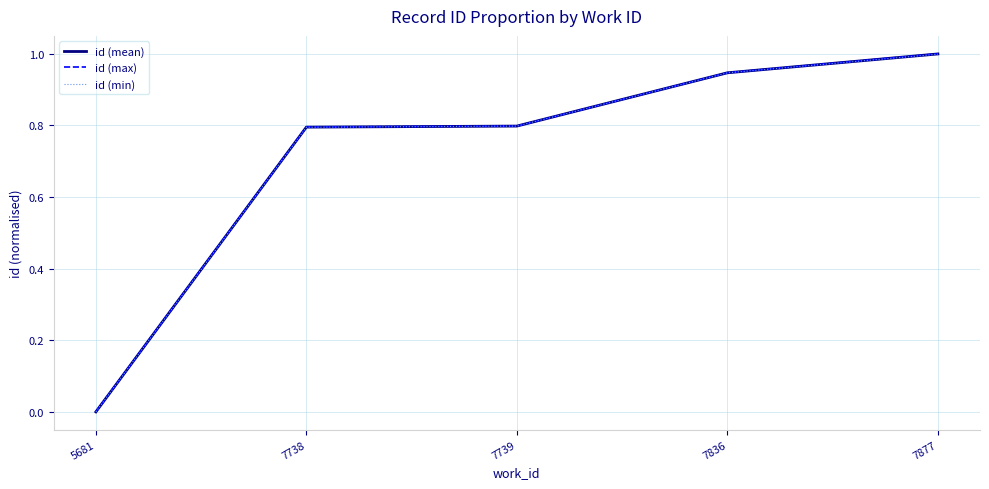

What are all the series names shown in the legend?

id (mean), id (max), id (min)